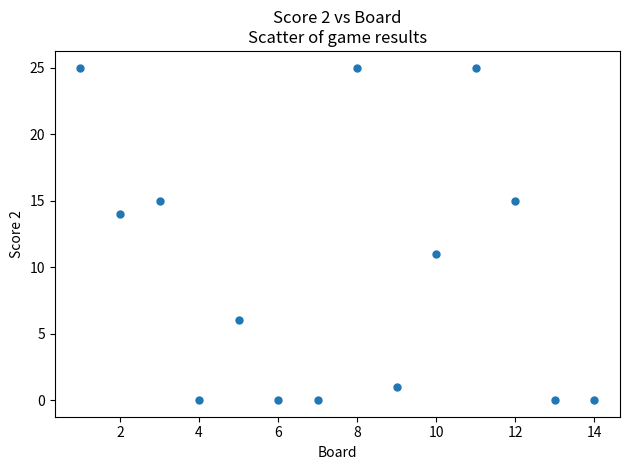

What Y value in the scatter plot is closest to 12?

11